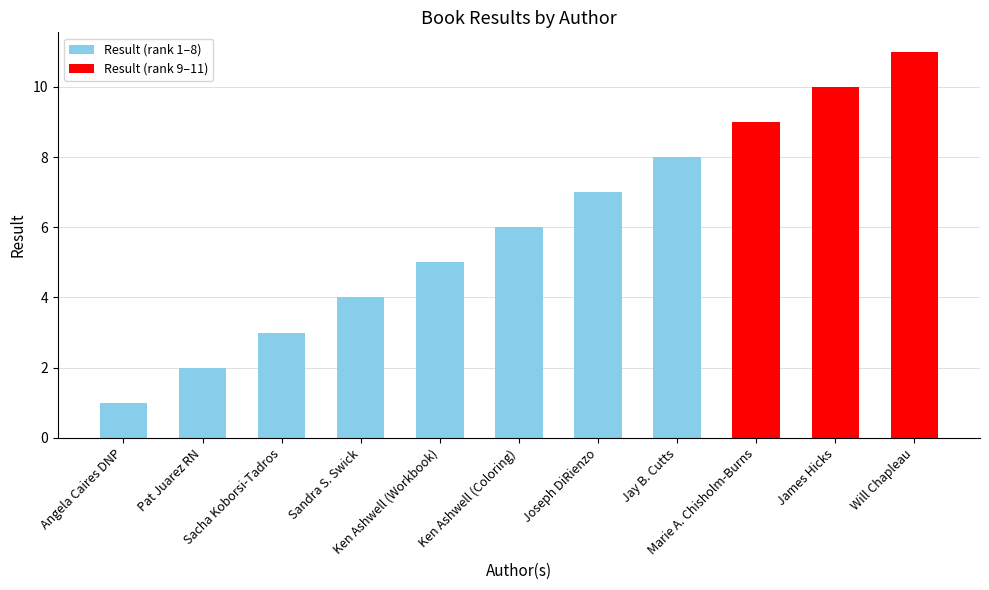

List the labels in order of value, largest first.

Will Chapleau, James Hicks, Marie A. Chisholm-Burns, Jay B. Cutts, Joseph DiRienzo, Ken Ashwell (Coloring), Ken Ashwell (Workbook), Sandra S. Swick, Sacha Koborsi-Tadros, Pat Juarez RN, Angela Caires DNP